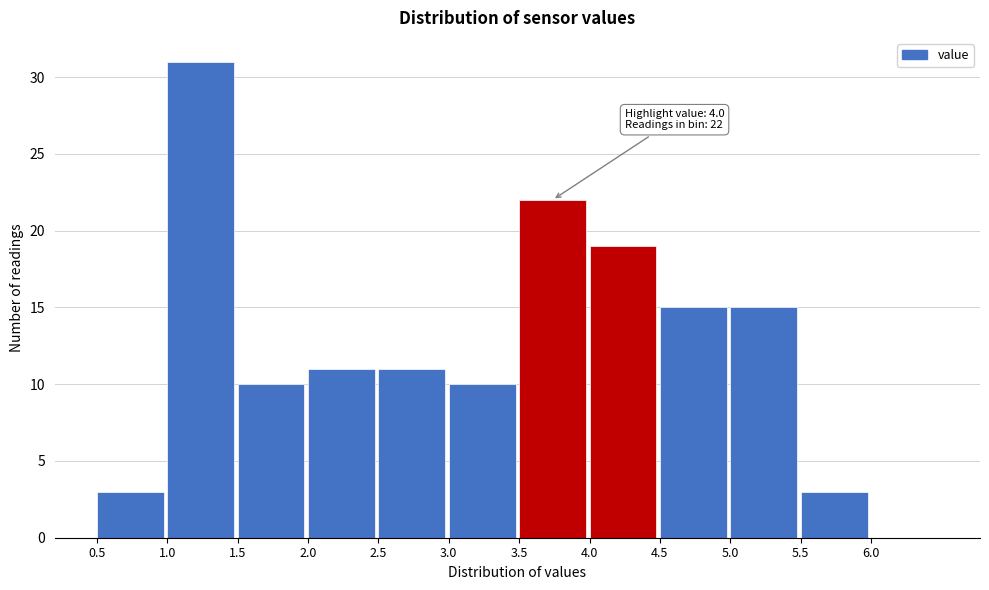

Over which range of the x-axis is the bar tallest?

1.0 to 1.5